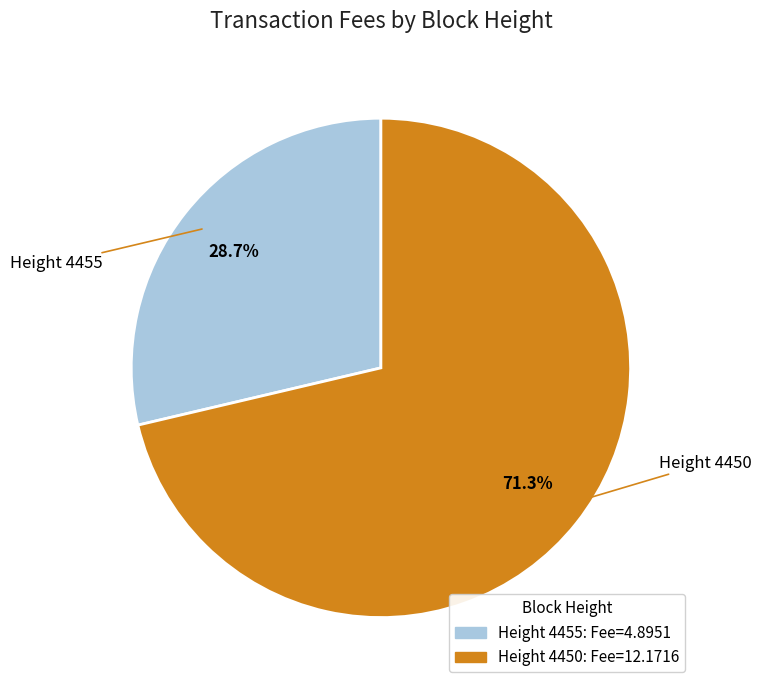

Is there a majority slice in this chart?

Yes